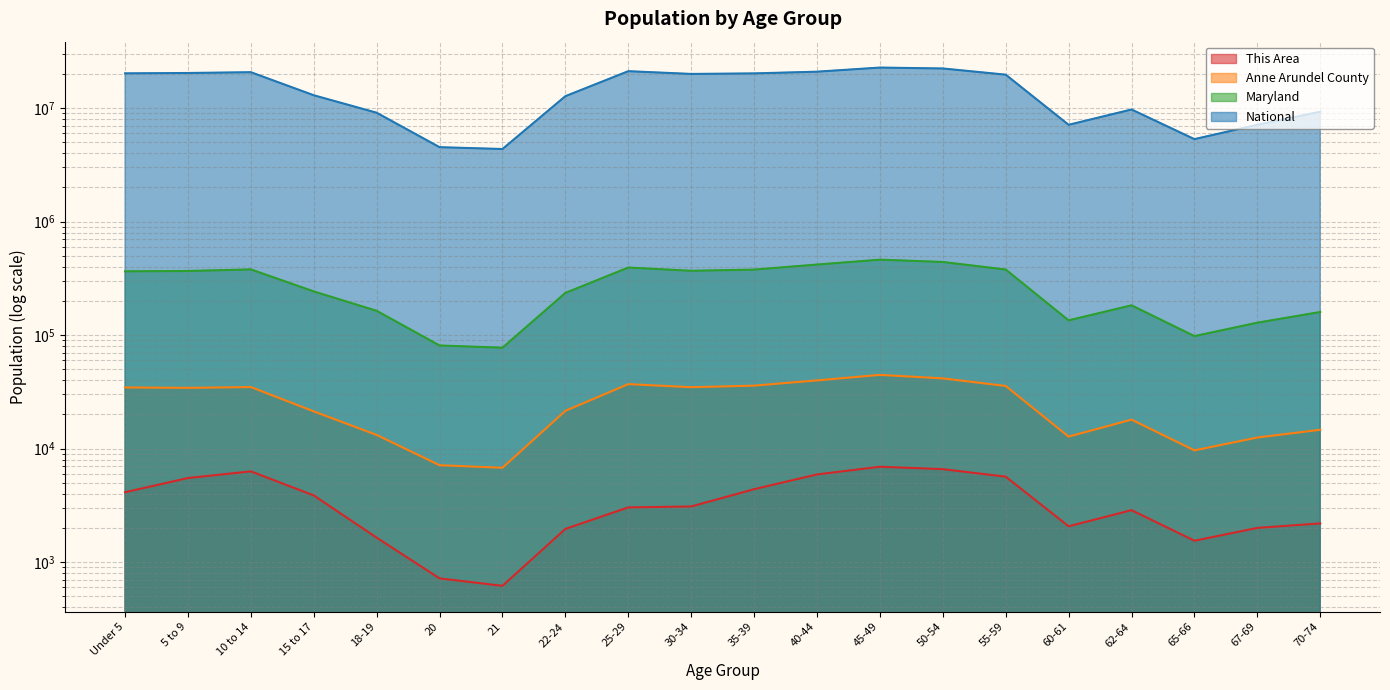

The value of Anne Arundel County at 20 is 10233. True or false?

False